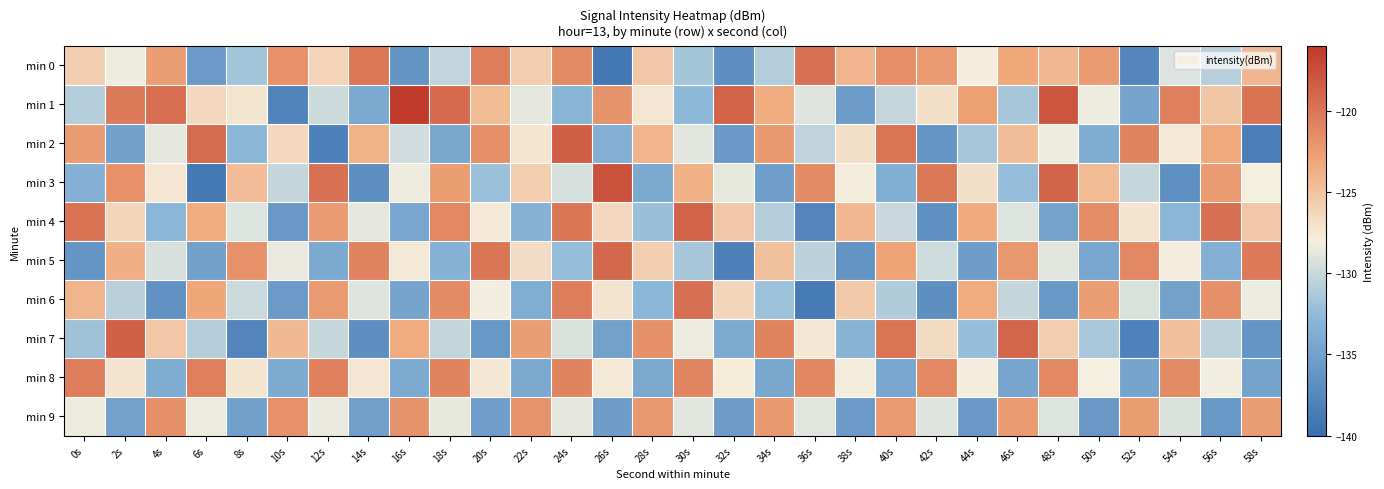

At which category is the sum across all series the highest?

24s